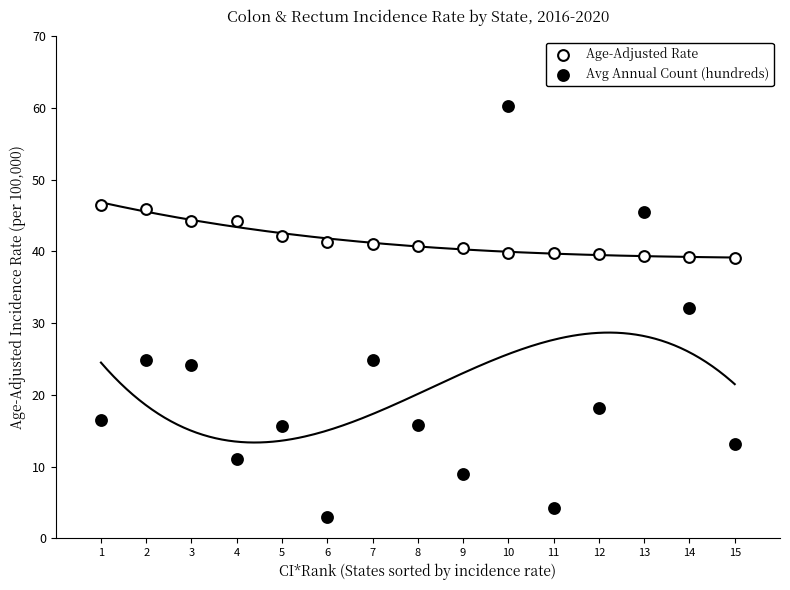

Which series reaches the minimum Y coordinate?

Avg Annual Count (hundreds)